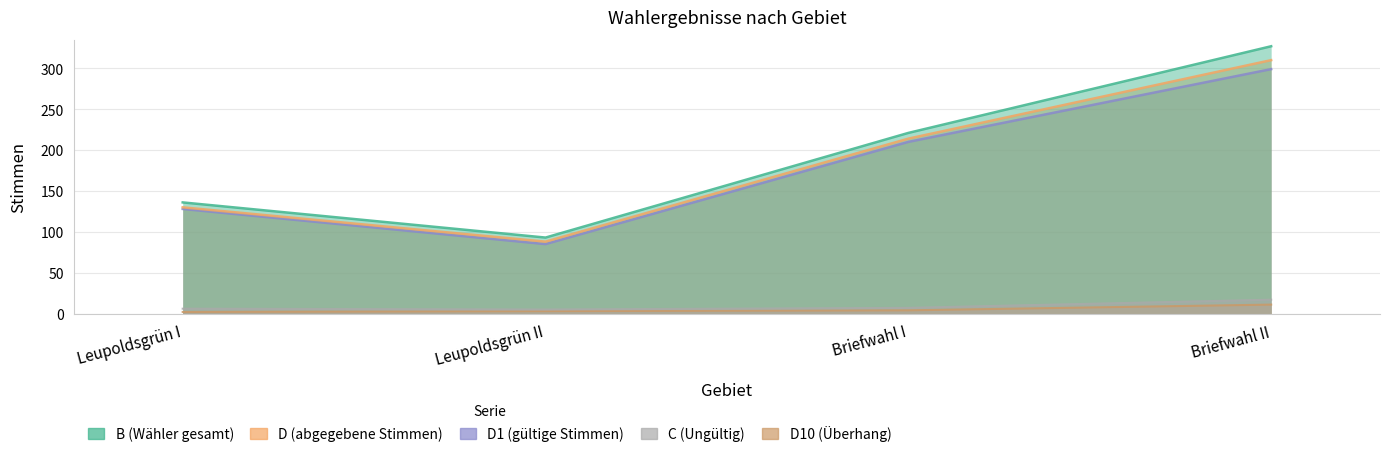

What position from the right is Briefwahl I?

2